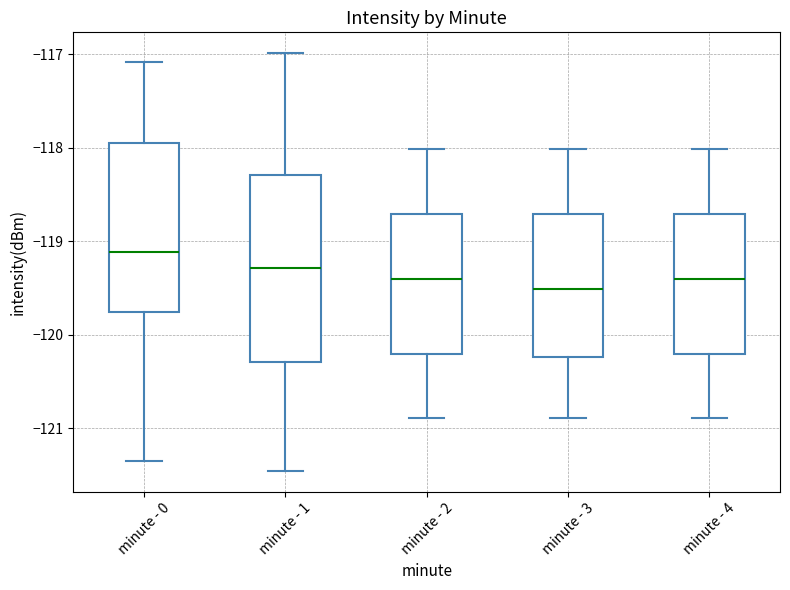

Reading left to right, transcribe this box plot: for each box, give where its median line is, the range the box spans, and where its two whiskers end, as read against the y-axis. The values are not printed on the chart, so give them approximately, as read against the axis.

minute - 0: median -119.1, box -119.8 to -117.9, whiskers -121.4 to -117.1
minute - 1: median -119.3, box -120.3 to -118.3, whiskers -121.5 to -117.0
minute - 2: median -119.4, box -120.2 to -118.7, whiskers -120.9 to -118.0
minute - 3: median -119.5, box -120.2 to -118.7, whiskers -120.9 to -118.0
minute - 4: median -119.4, box -120.2 to -118.7, whiskers -120.9 to -118.0